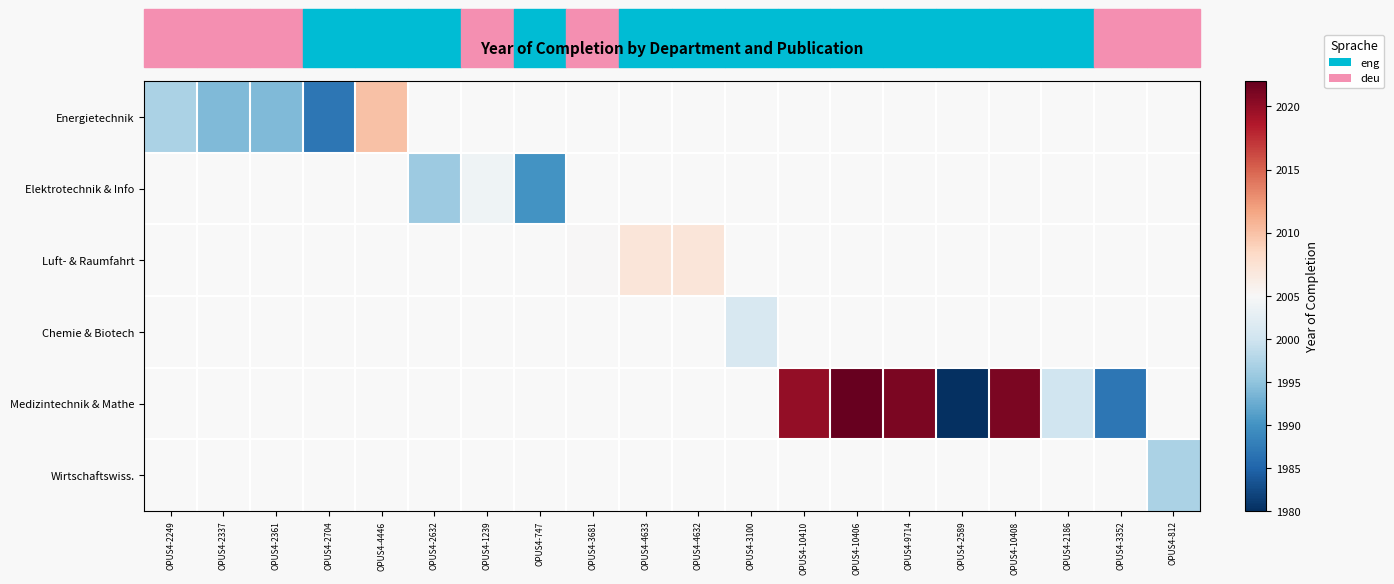

How many data points in Luft- & Raumfahrt are less than 2007?

1